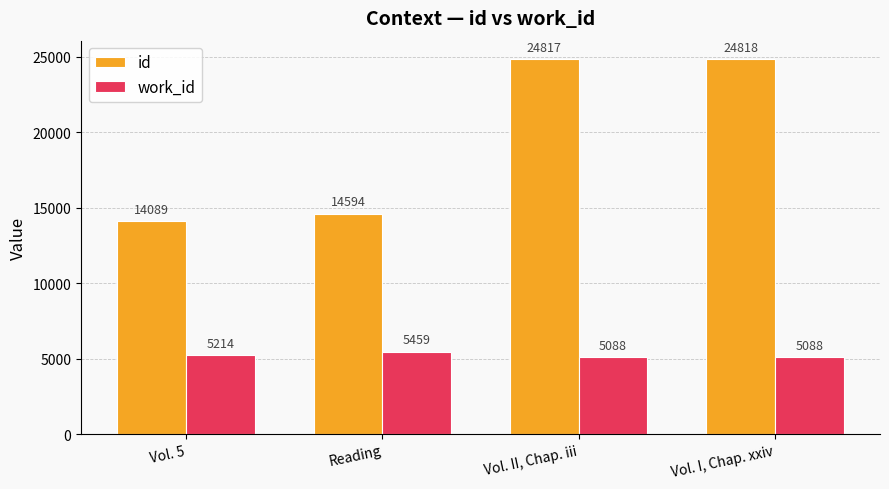

At Vol. I, Chap. xxiv, list the series in order from smallest to largest.

work_id, id